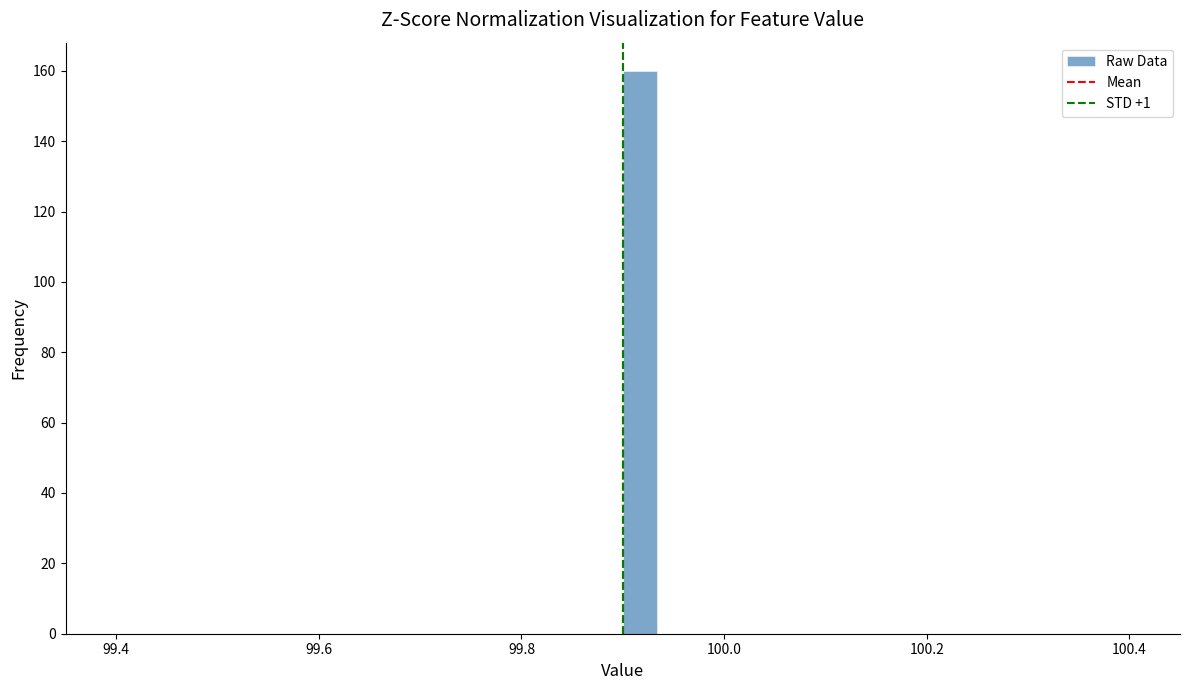

Read against the x-axis, roughly where is the centre of the tallest bar?

99.92